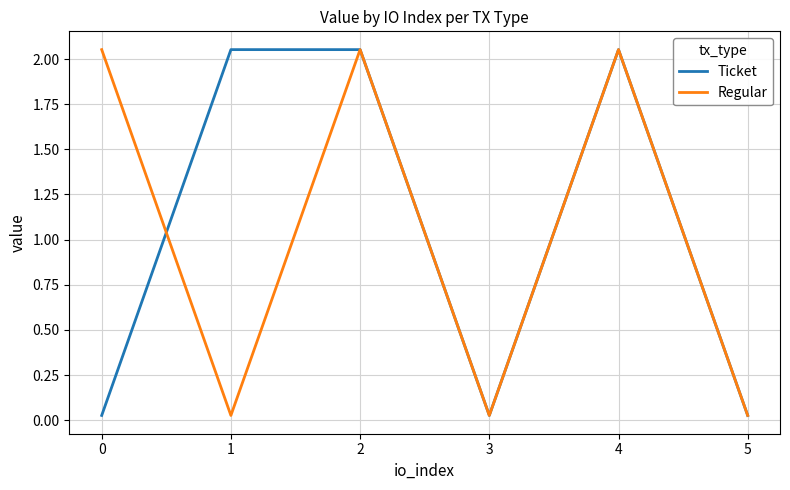

What is the difference between the maximum and second lowest values in the Regular series?

2.0